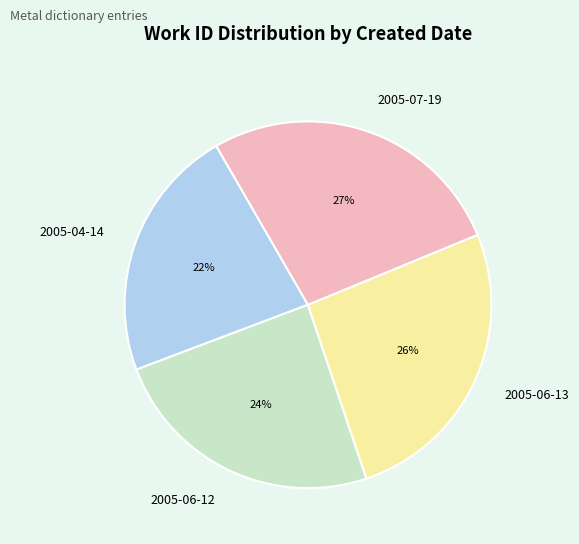

Does any single category account for the majority?

No